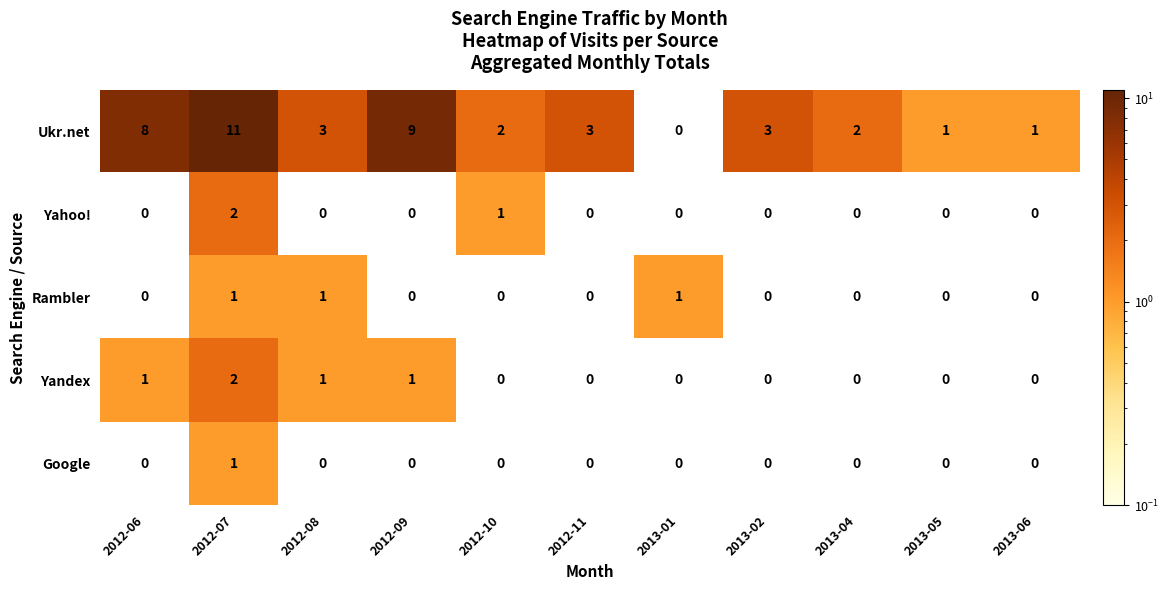

Between 2012-09 and 2012-10, which series saw the biggest shift?

Ukr.net